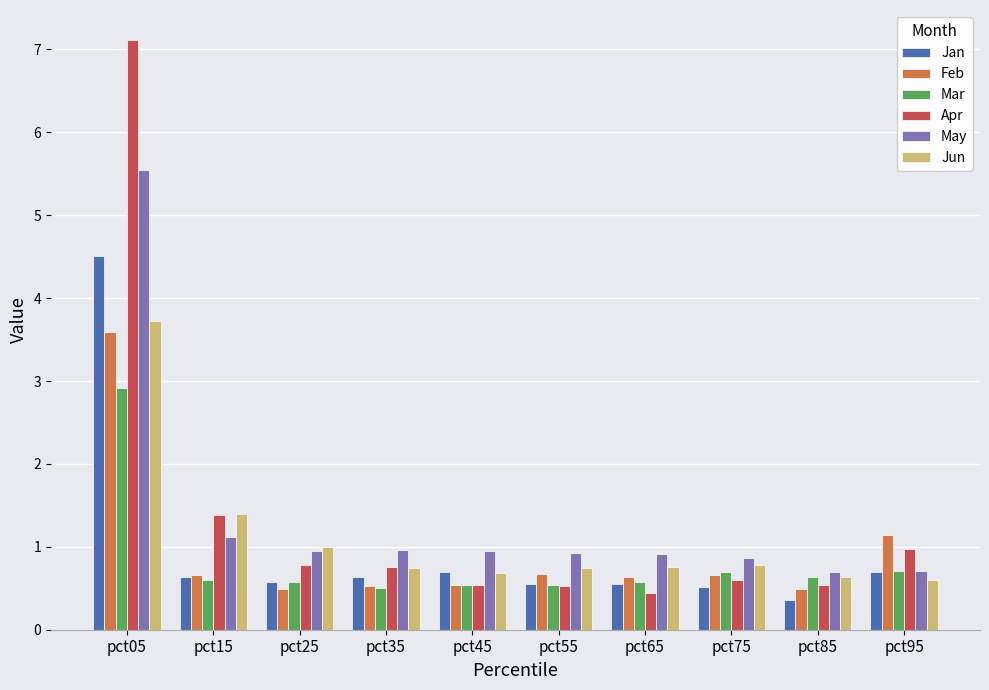

What is the highest value of the Apr series?

7.1